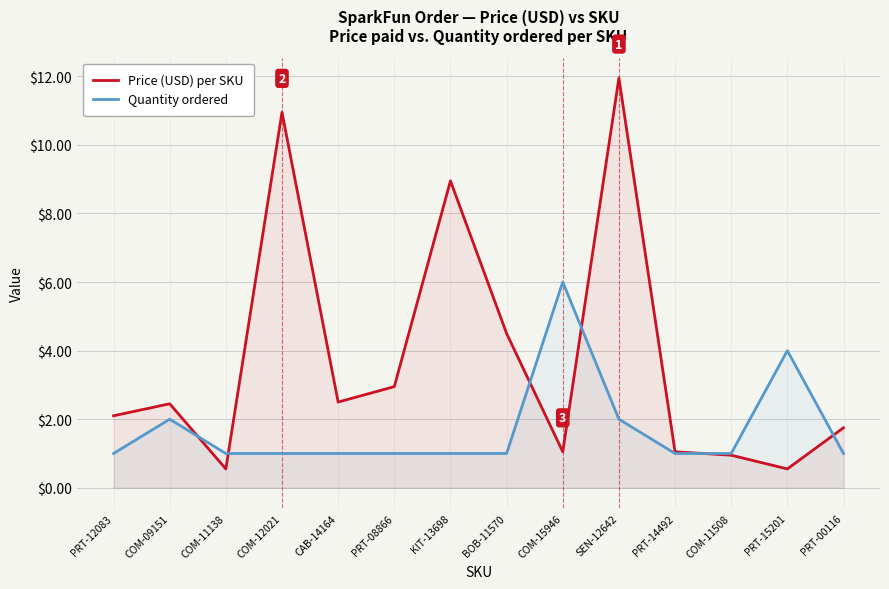

How many data points in Quantity ordered are above 1?

4